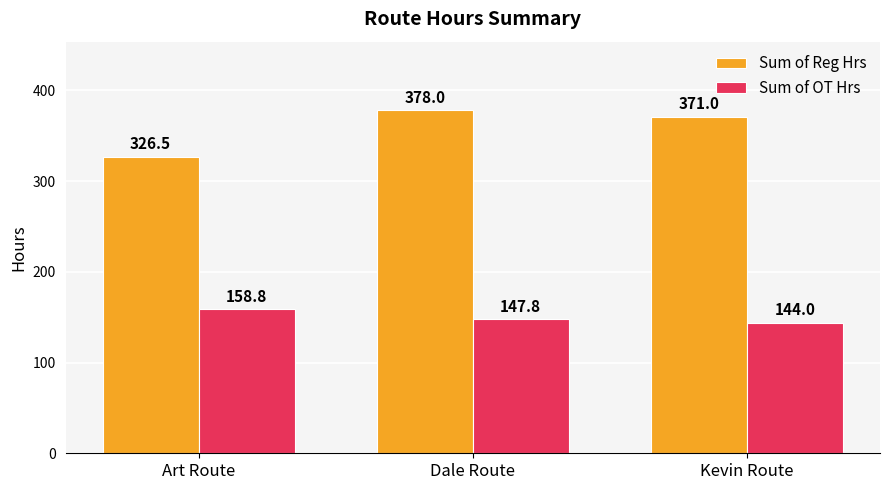

At which label does Sum of OT Hrs first exceed 147?

Art Route